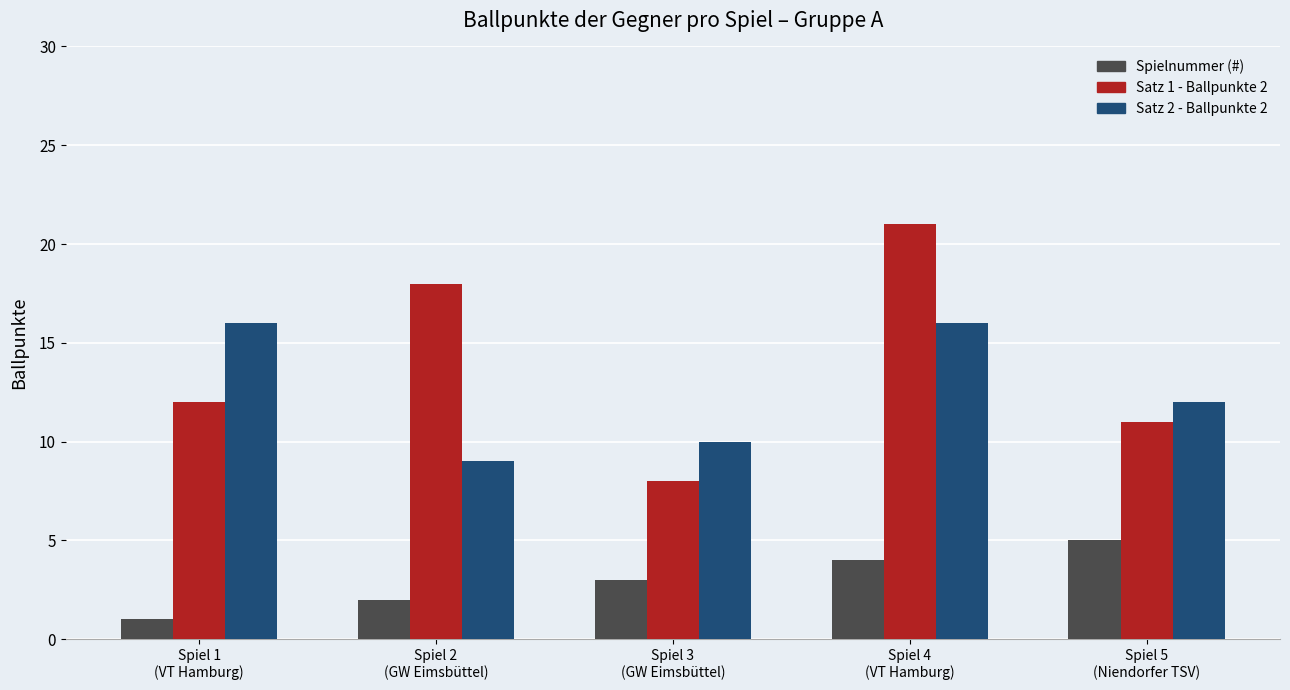

At how many categories does at least one series exceed 7?

5